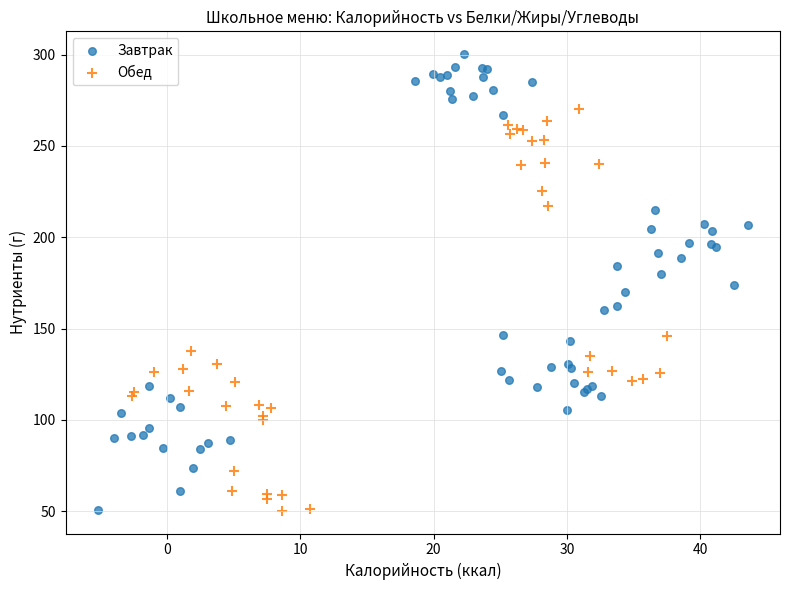

What are all the series names shown in the legend?

Завтрак, Обед